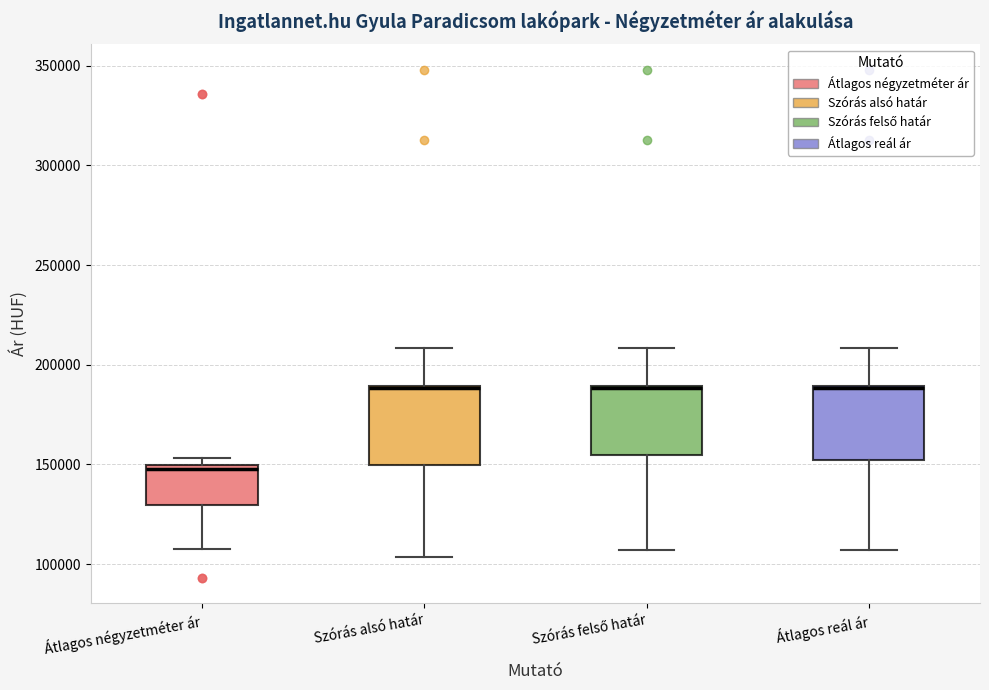

Where does the lower whisker of the box for Szórás alsó határ end on the y-axis? The values are not printed on the chart, so give them approximately, as read against the axis.

105000